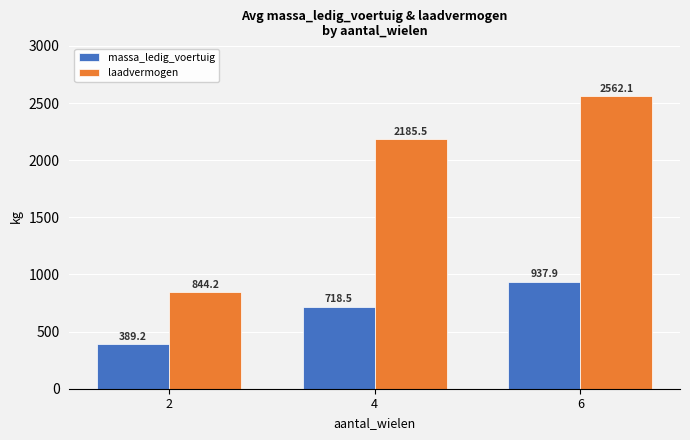

What is the value of the massa_ledig_voertuig bar at the 3rd from the left?

937.9